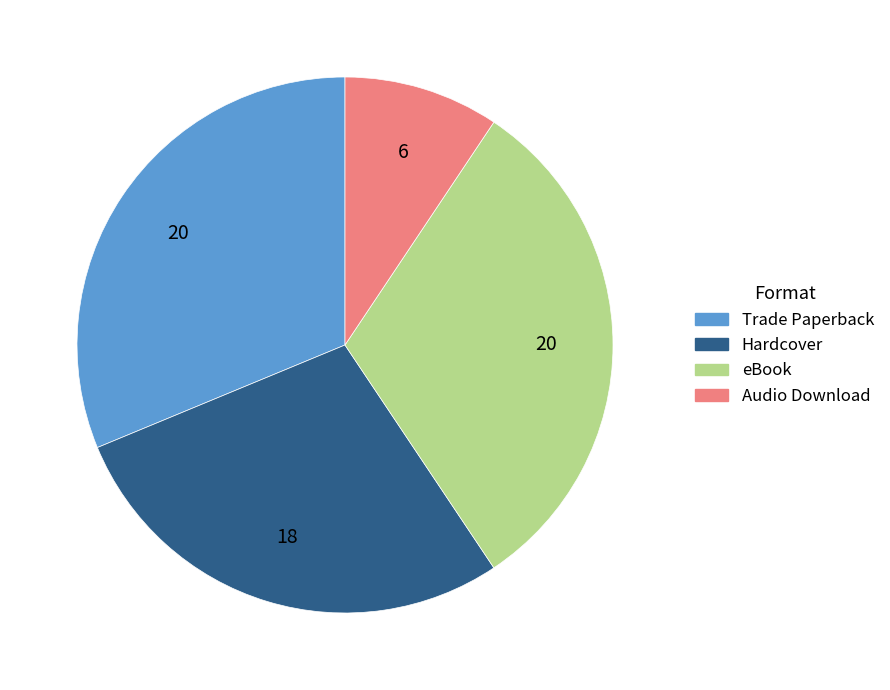

Is it true that Audio Download is 9% of the pie?

True